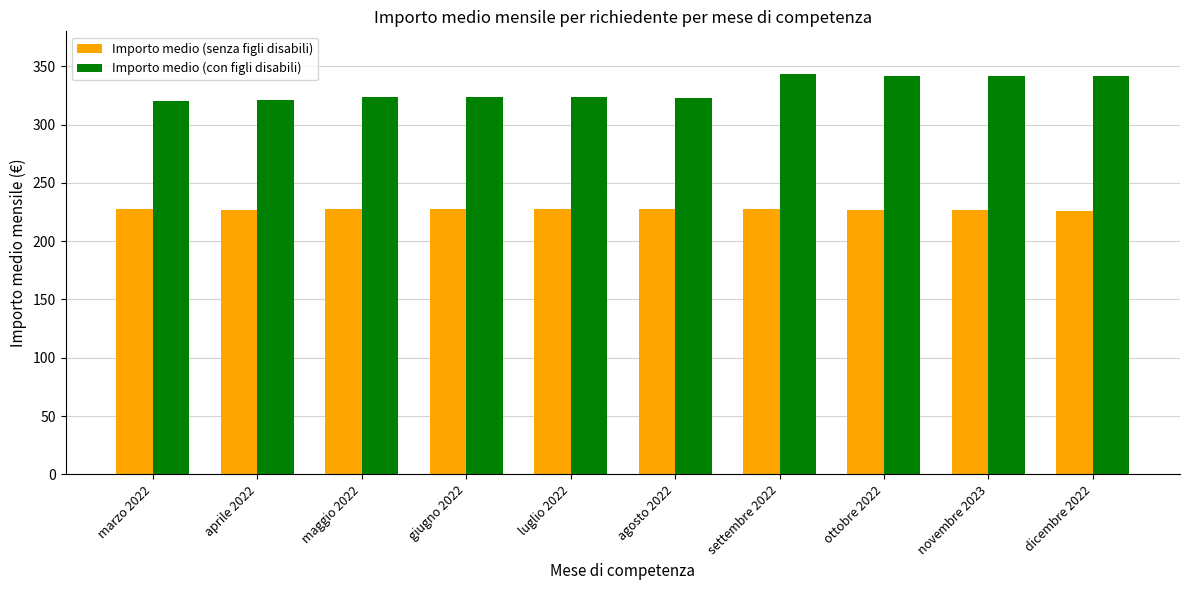

Does the chart contain any negative values?

No